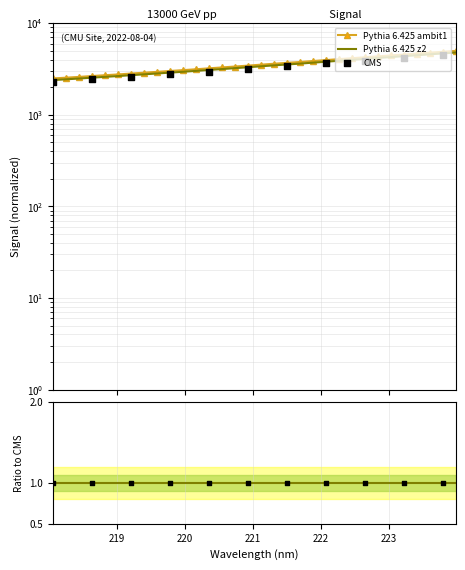

What is the change in value from 218.2508 to 223.408?

+2034.5